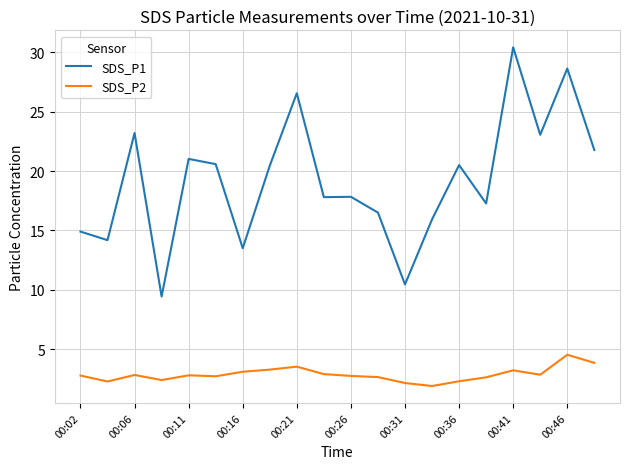

True or false: SDS_P1 and SDS_P2 cross at least once.

False